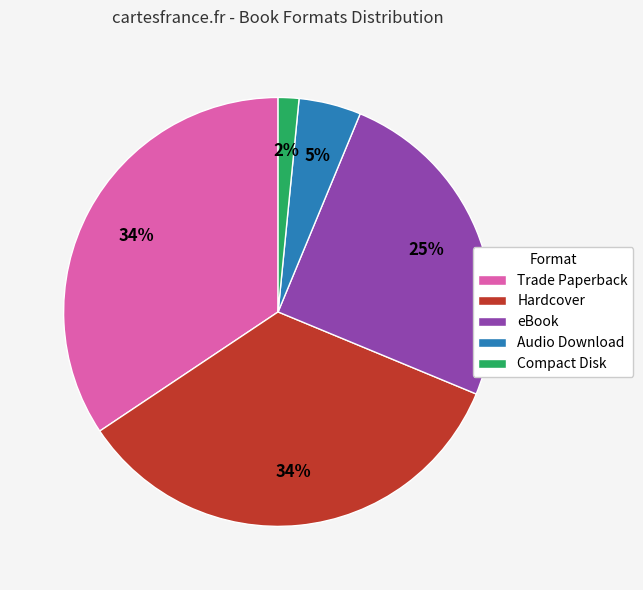

Does Compact Disk represent more than half of the total?

No